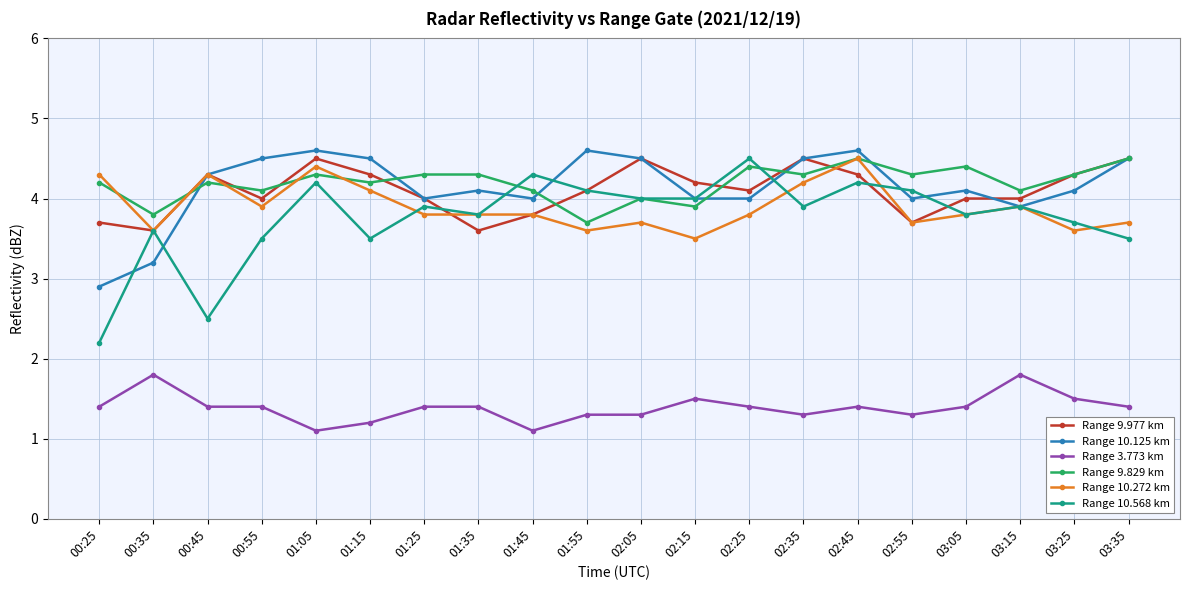

What are all the series names shown in the legend?

Range 9.977 km, Range 10.125 km, Range 3.773 km, Range 9.829 km, Range 10.272 km, Range 10.568 km